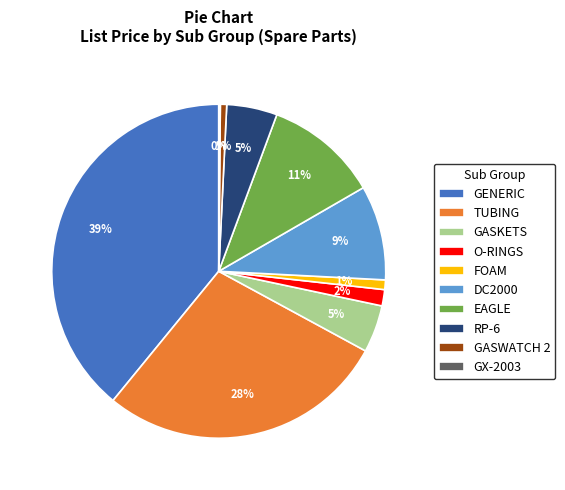

The GENERIC slice represents 24% of the pie. True or false?

False